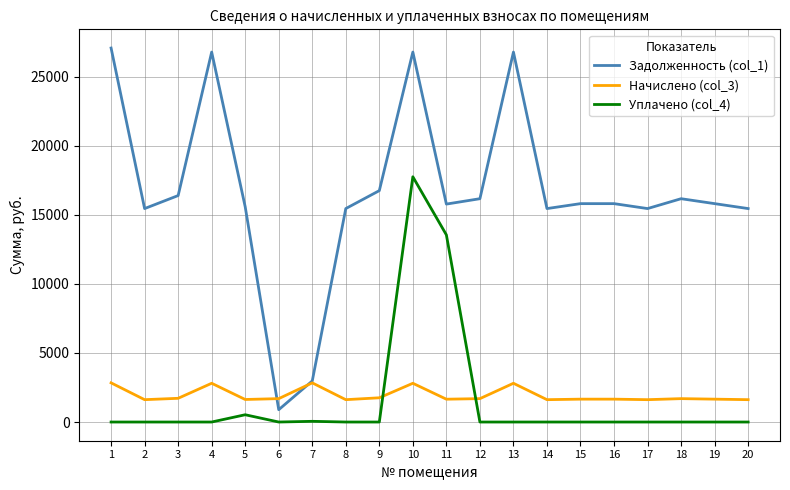

At which category is the sum across all series the highest?

10